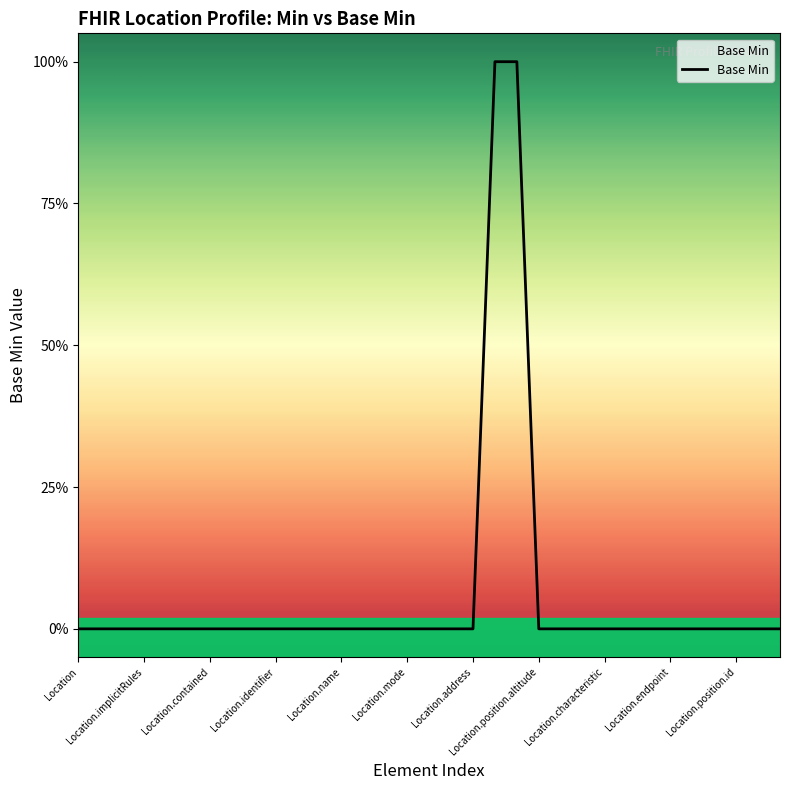

What is the label of the 18th point from the left?

17